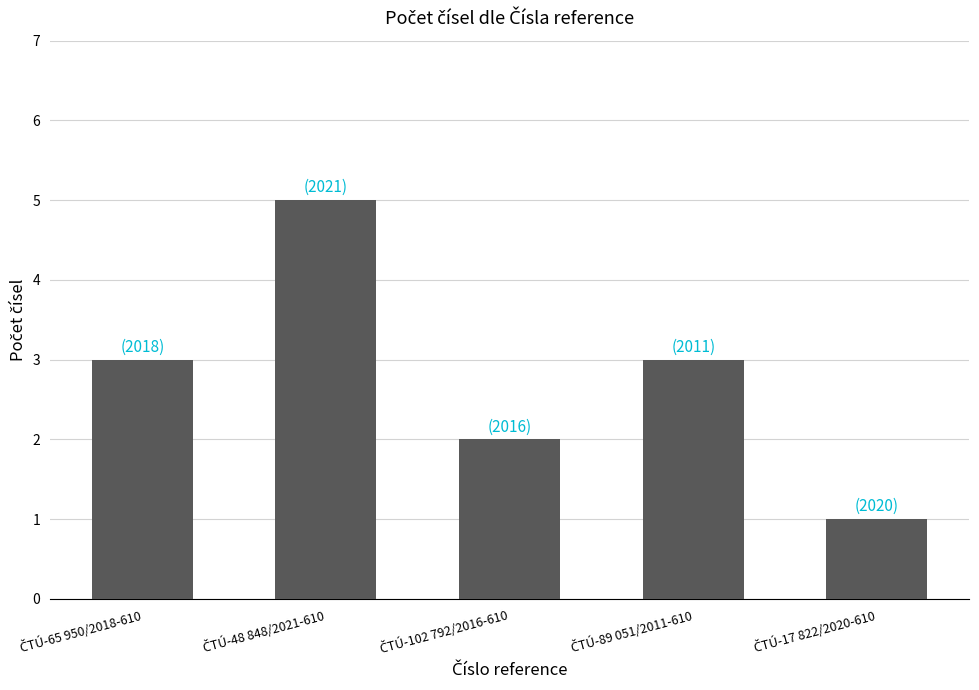

Reading left to right, transcribe all the data shown in this chart.

3	5	2	3	1